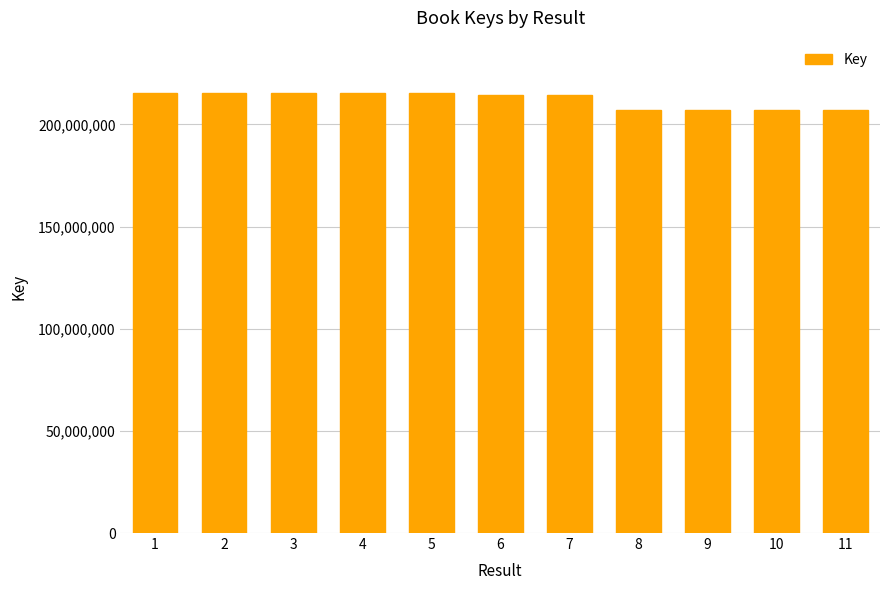

What is the value of the 10th bar from the left?

207269429